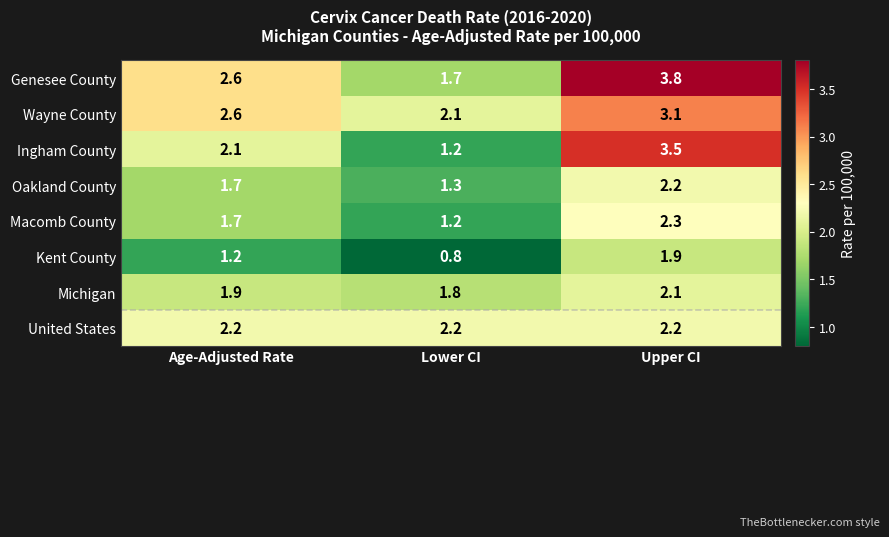

What is the difference between the maximum and minimum values in the Oakland County series?

0.9